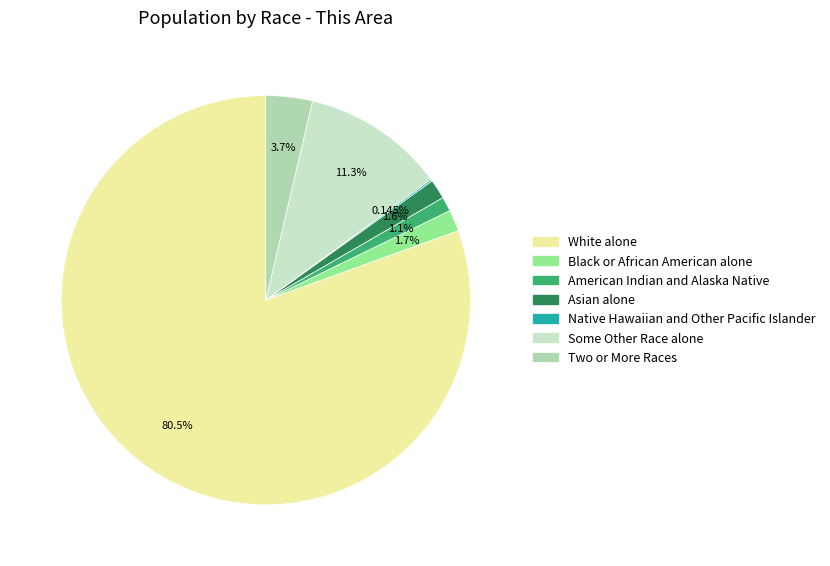

Which slice represents more than half of the pie?

White alone